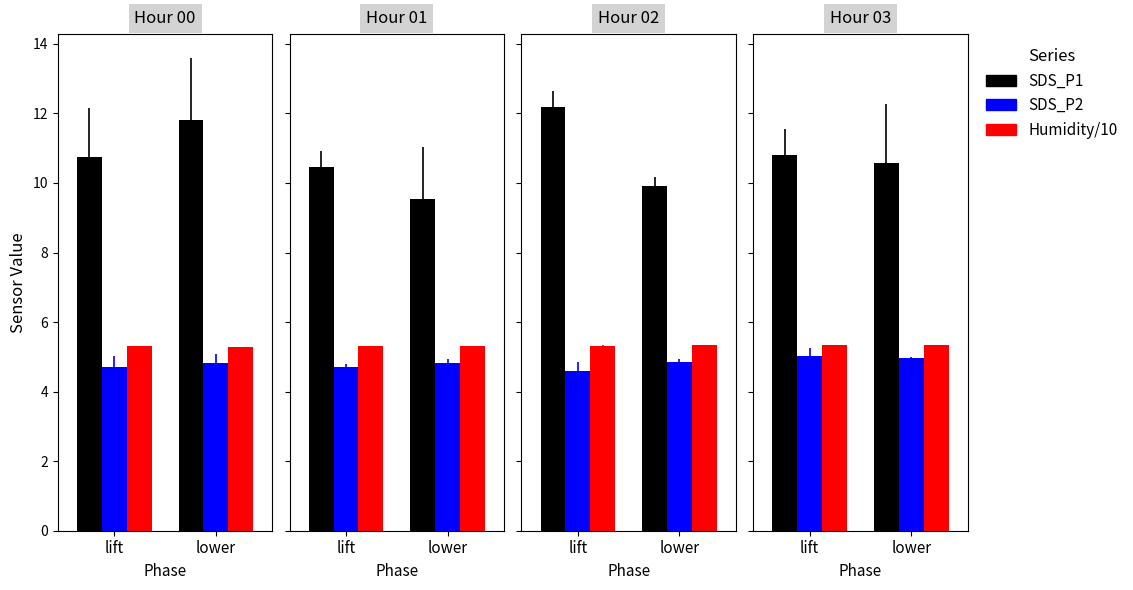

What is the spread (max minus min) of values at lift?

5.8